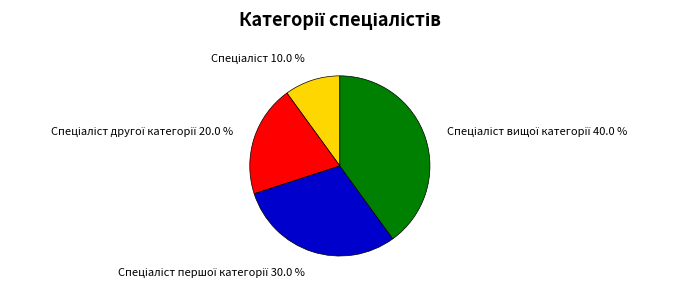

Is there a majority slice in this chart?

No